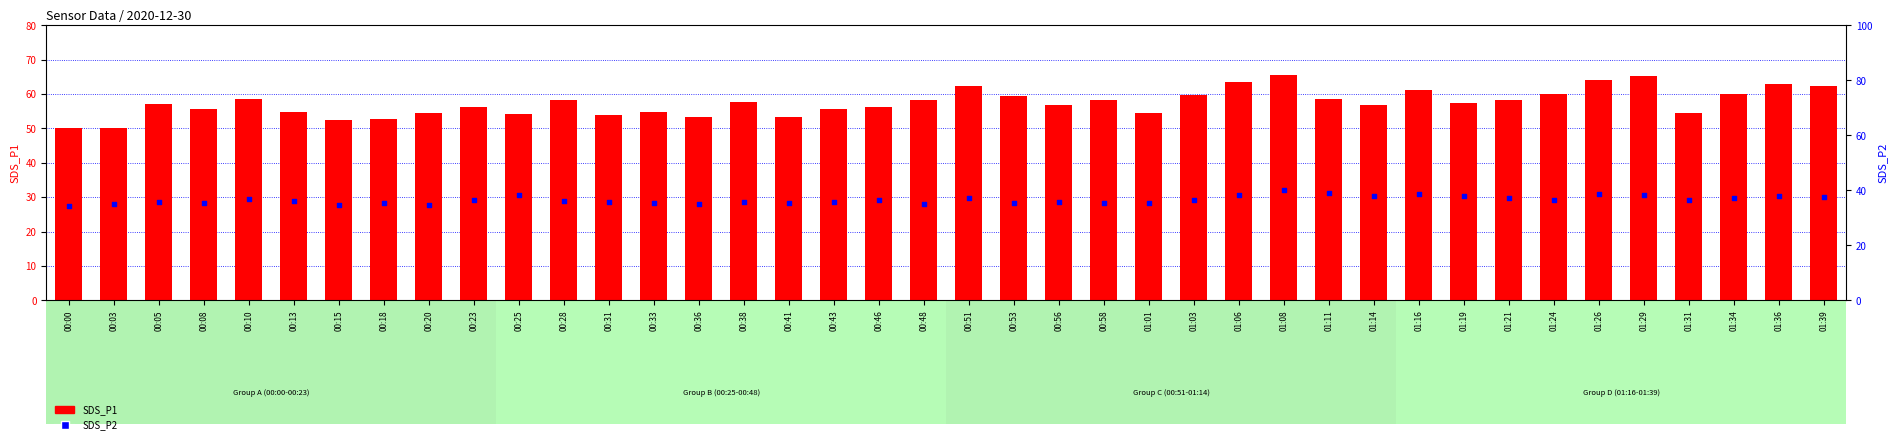

Is the value of SDS_P1 at 00:56 greater than the value of SDS_P2 at 00:18?

Yes